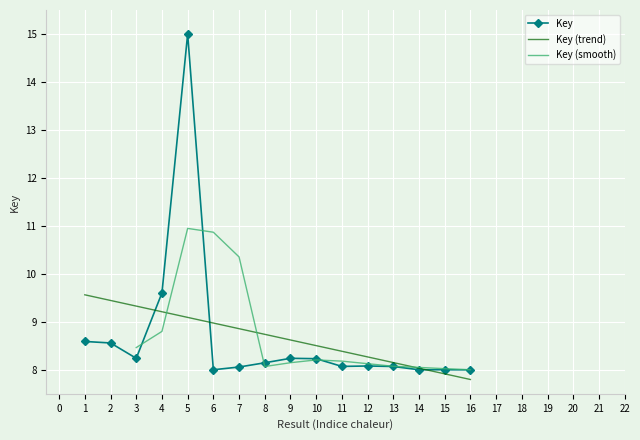

True or false: Key (trend) has a value of 5.1 at 3.

False